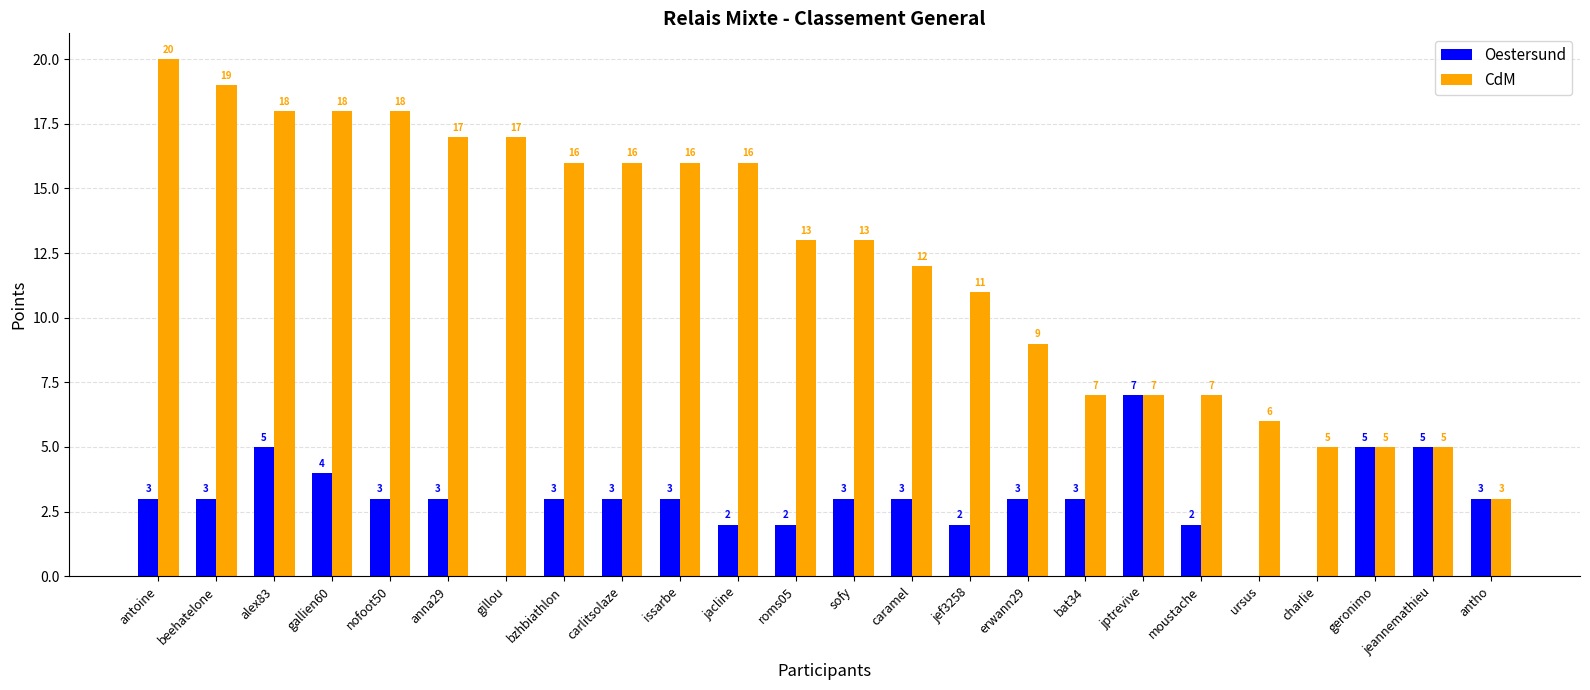

Reading right to left, extract all data points from this chart.

Oestersund: antho=3	jeannemathieu=5	geronimo=5	charlie=0	ursus=0	moustache=2	jptrevive=7	bat34=3	erwann29=3	jef3258=2	caramel=3	sofy=3	roms05=2	jacline=2	issarbe=3	carlitsolaze=3	bzhbiathlon=3	gillou=0	anna29=3	nofoot50=3	gallien60=4	alex83=5	beehatelone=3	antoine=3
CdM: antho=3	jeannemathieu=5	geronimo=5	charlie=5	ursus=6	moustache=7	jptrevive=7	bat34=7	erwann29=9	jef3258=11	caramel=12	sofy=13	roms05=13	jacline=16	issarbe=16	carlitsolaze=16	bzhbiathlon=16	gillou=17	anna29=17	nofoot50=18	gallien60=18	alex83=18	beehatelone=19	antoine=20